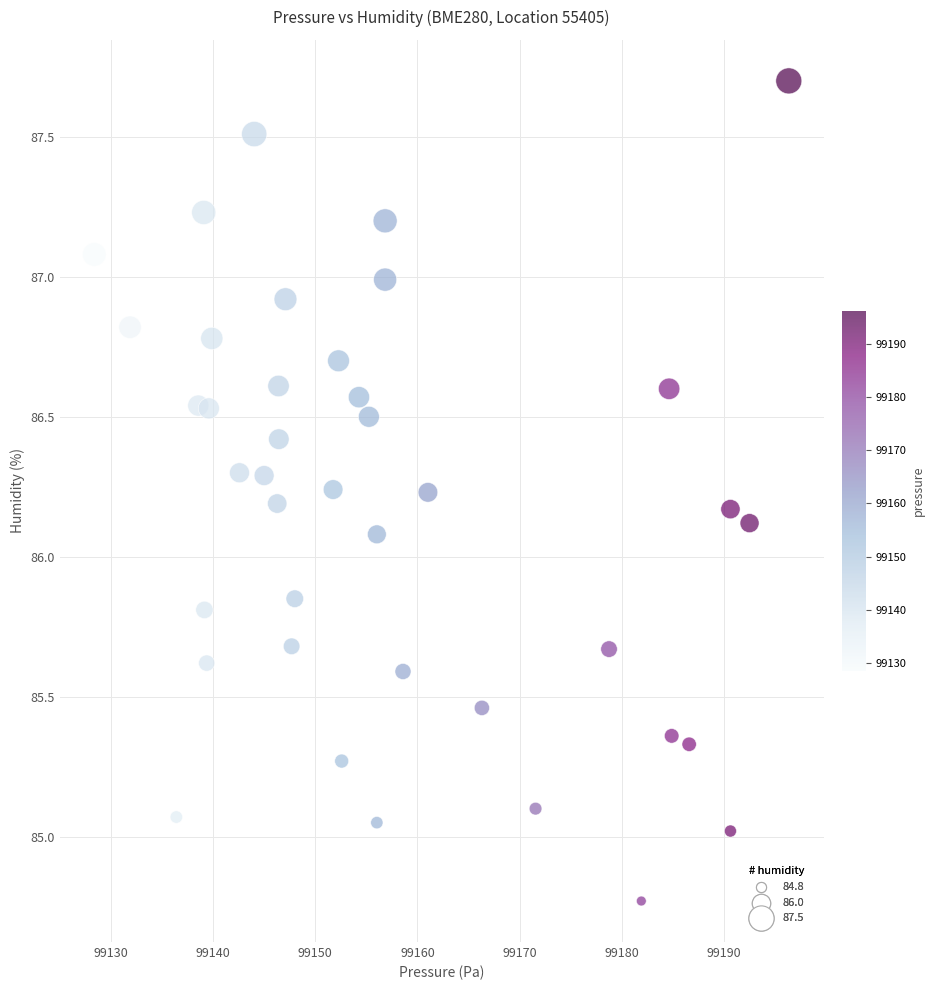

What is the range of X values (max minus min)?

68.0